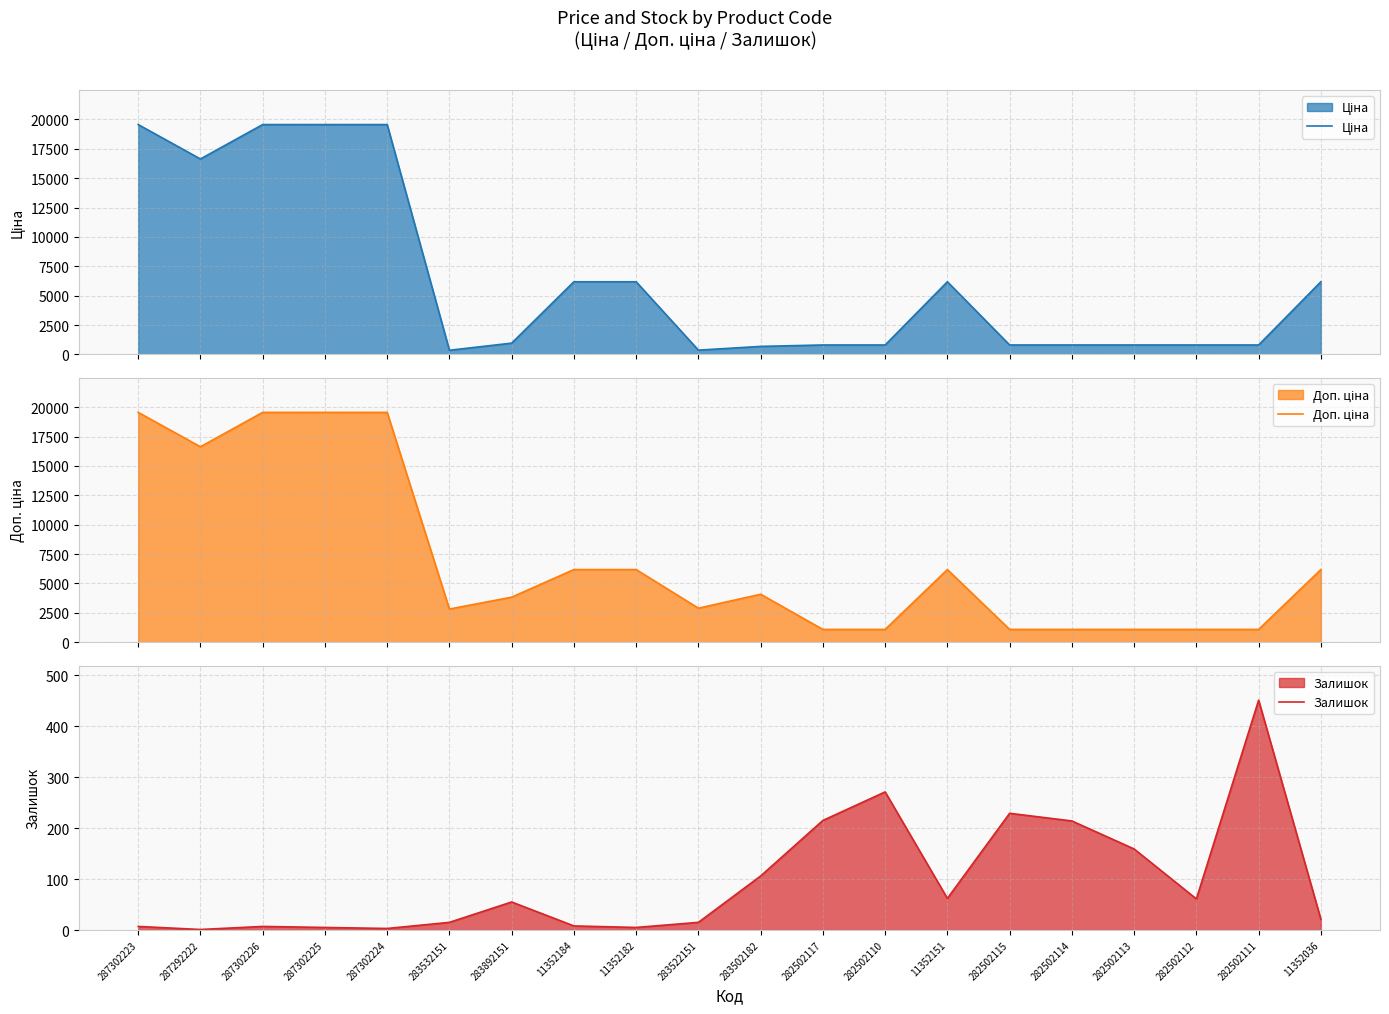

How many distinct data groups are displayed?

3